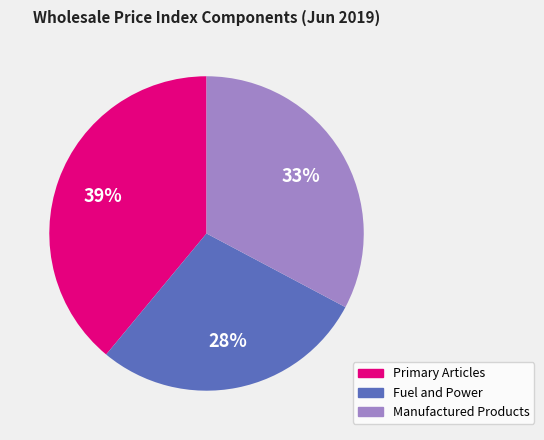

Is Primary Articles the majority of the pie?

No